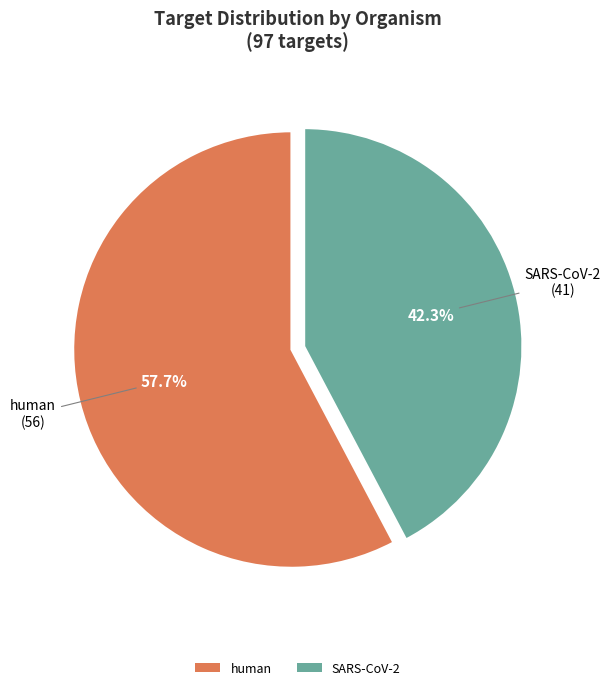

To the nearest percent, what is the difference between the SARS-CoV-2 and human slice percentages?

15%